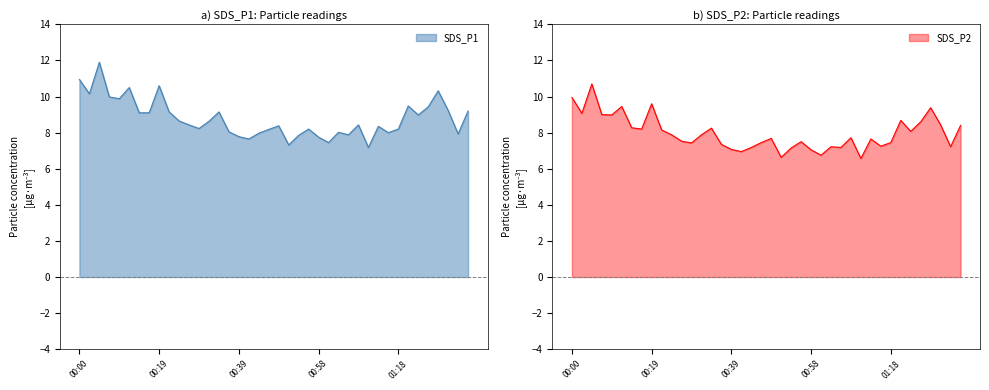

Which has a higher value, 00:22 or 00:34?

00:22